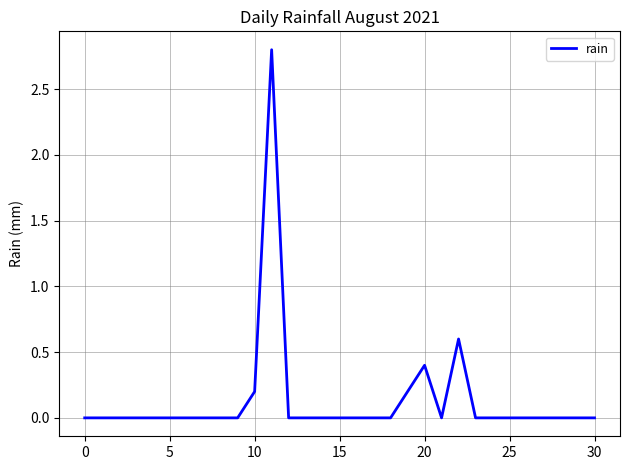

What is the difference between the maximum and minimum values?

2.8